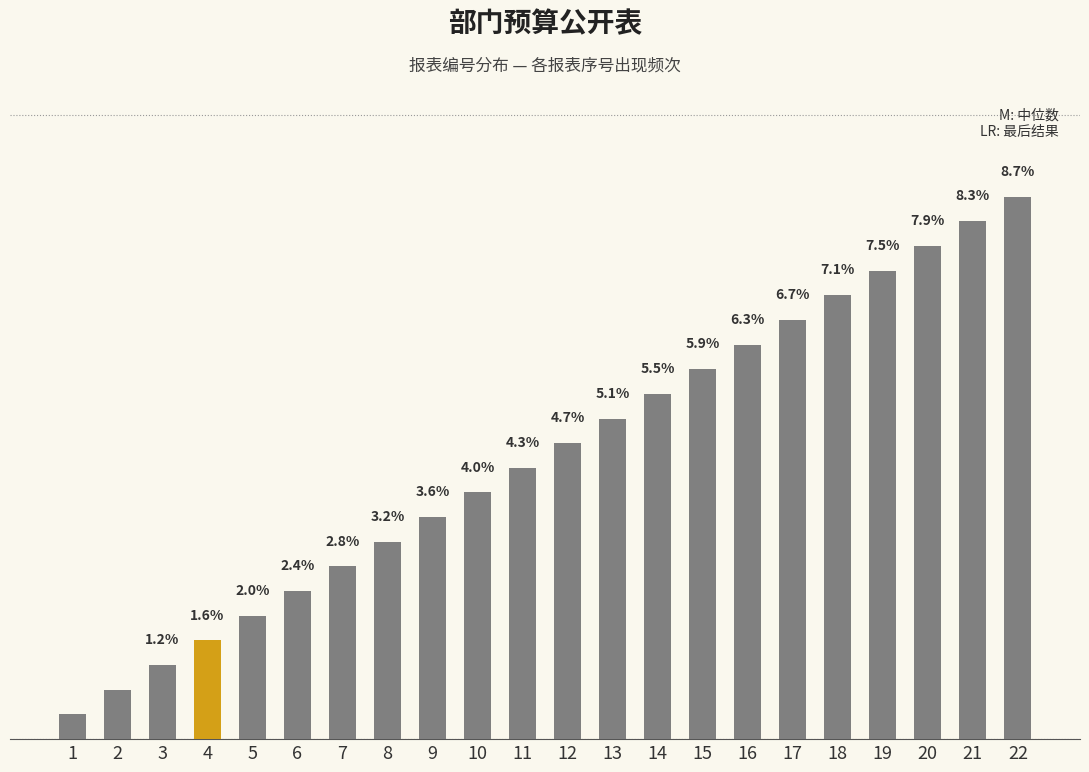

Rank the categories by value from lowest to highest.

1, 2, 3, 4, 5, 6, 7, 8, 9, 10, 11, 12, 13, 14, 15, 16, 17, 18, 19, 20, 21, 22